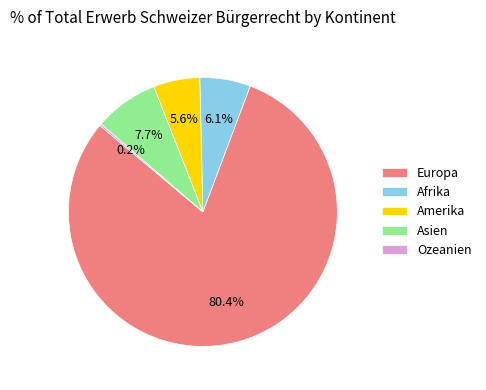

Which slice represents more than half of the pie?

Europa